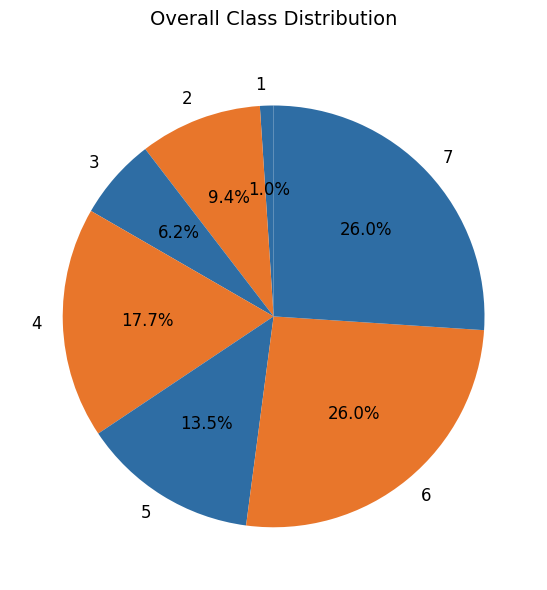

Approximately how many times larger is the value at 6 compared to 5?

1.9